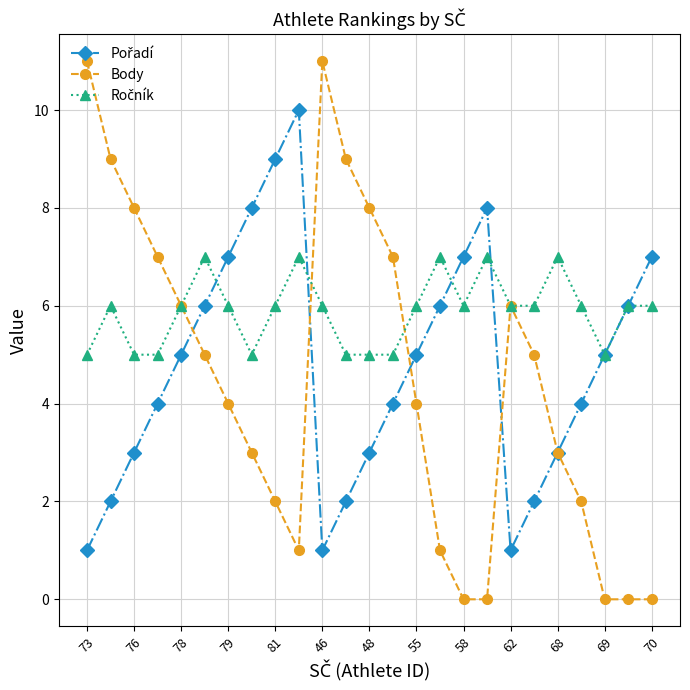

Which series has the largest range (max minus min)?

Body